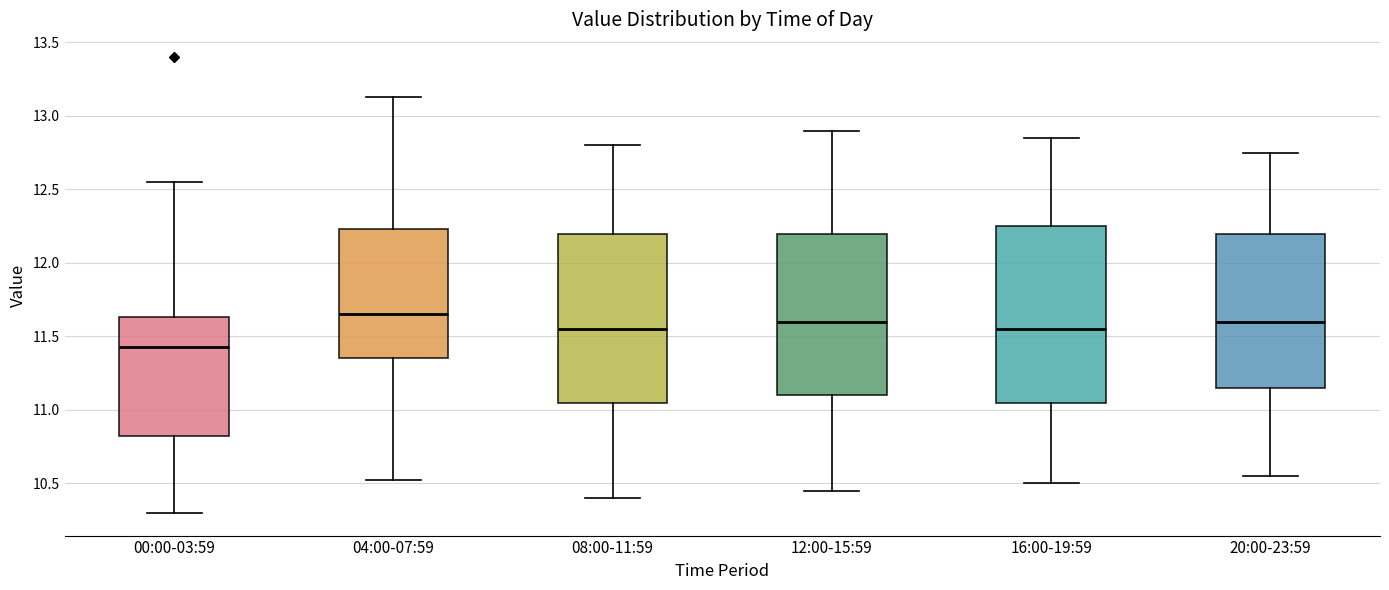

Reading left to right, transcribe this box plot: for each box, give where its median line is, the range the box spans, and where its two whiskers end, as read against the y-axis. The values are not printed on the chart, so give them approximately, as read against the axis.

00:00-03:59: median 11.45, box 10.80 to 11.65, whiskers 10.30 to 12.55
04:00-07:59: median 11.65, box 11.35 to 12.25, whiskers 10.50 to 13.15
08:00-11:59: median 11.55, box 11.05 to 12.20, whiskers 10.40 to 12.80
12:00-15:59: median 11.60, box 11.10 to 12.20, whiskers 10.45 to 12.90
16:00-19:59: median 11.55, box 11.05 to 12.25, whiskers 10.50 to 12.85
20:00-23:59: median 11.60, box 11.15 to 12.20, whiskers 10.55 to 12.75